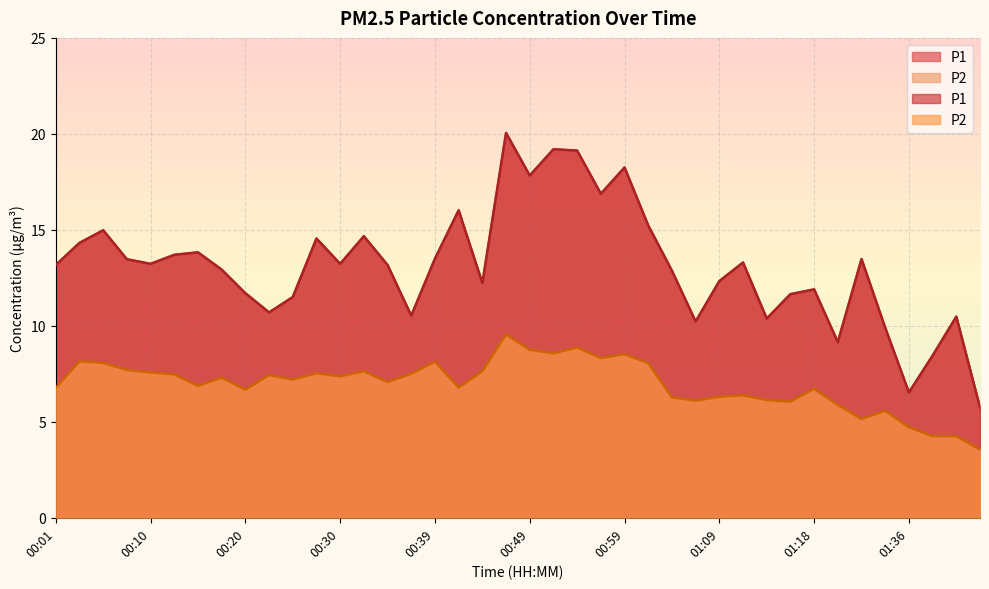

What is the label of the 19th point from the left?

00:44